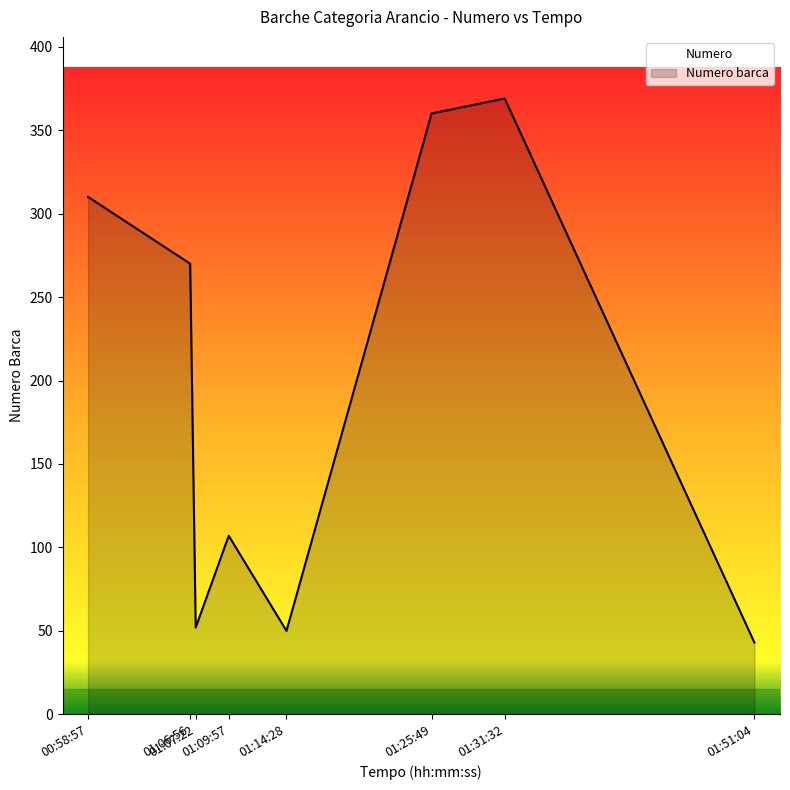

What is the label of the 4th point from the left?

01:09:57